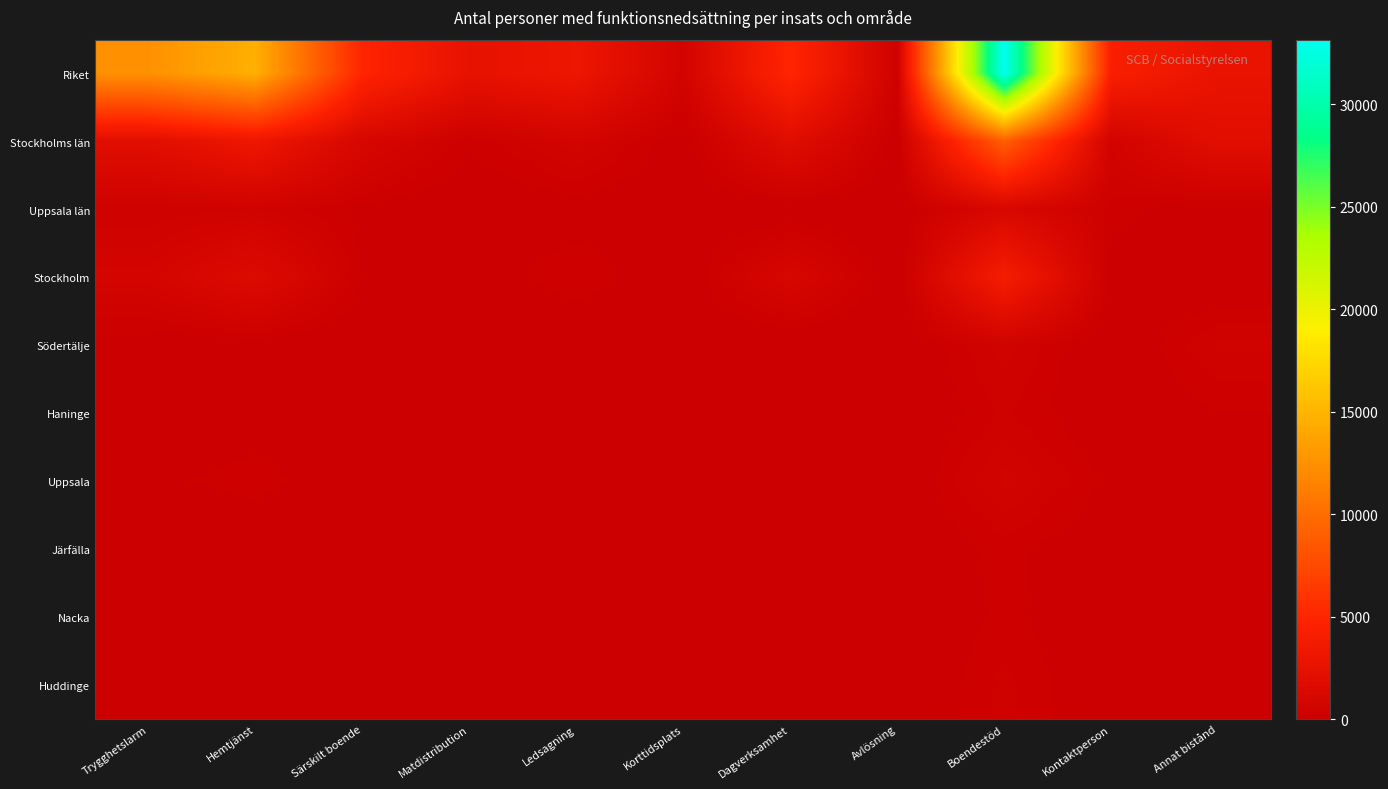

Rank the series by their maximum value, from lowest to highest.

Nacka, Järfälla, Haninge, Huddinge, Södertälje, Uppsala, Uppsala län, Stockholm, Stockholms län, Riket